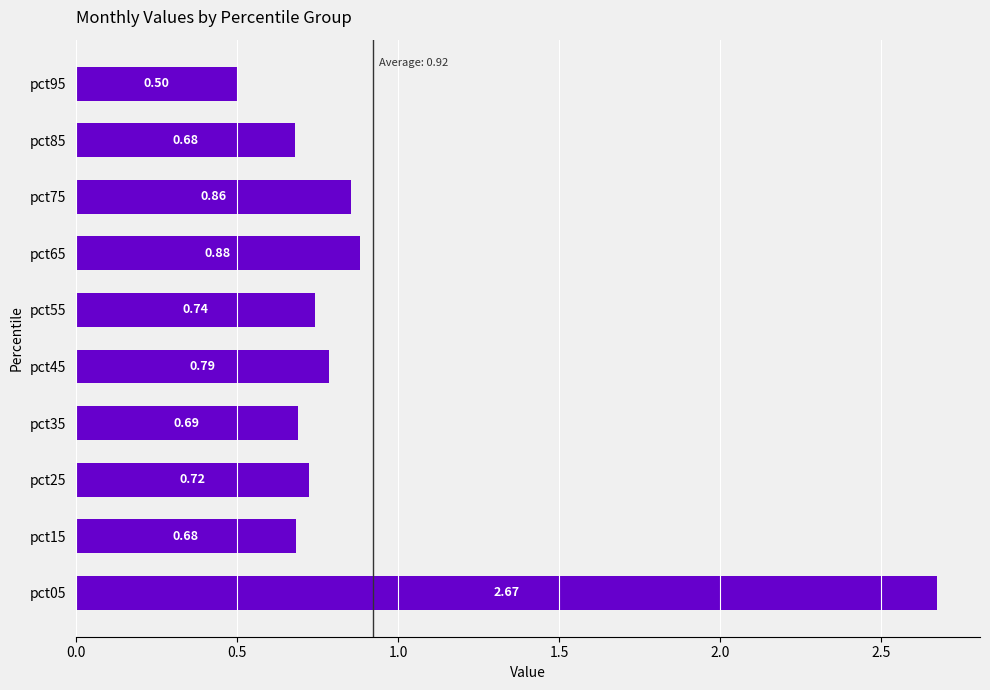

What is the sum of all values?

9.2